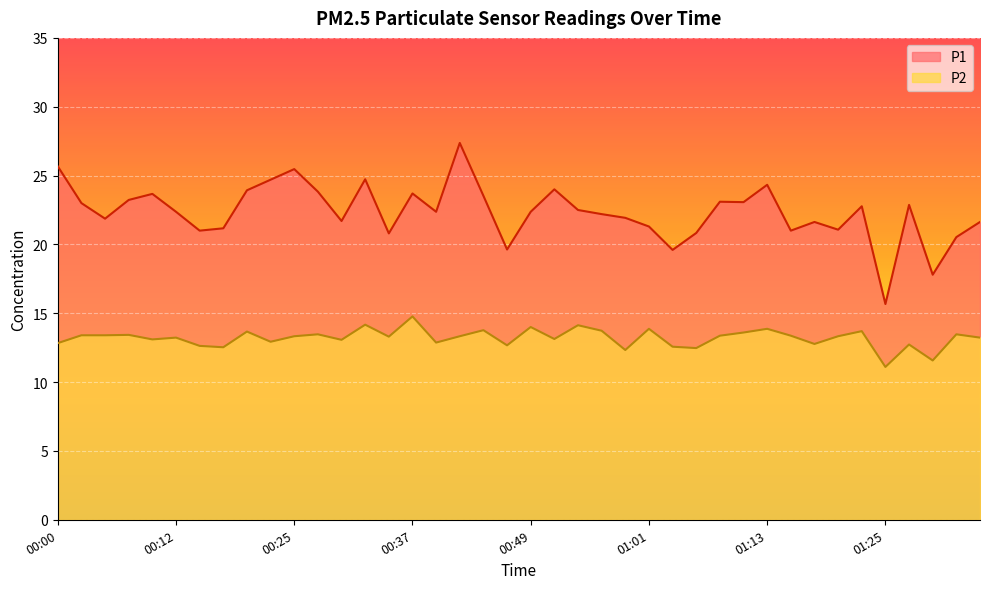

Which series has the largest total across all categories?

P1